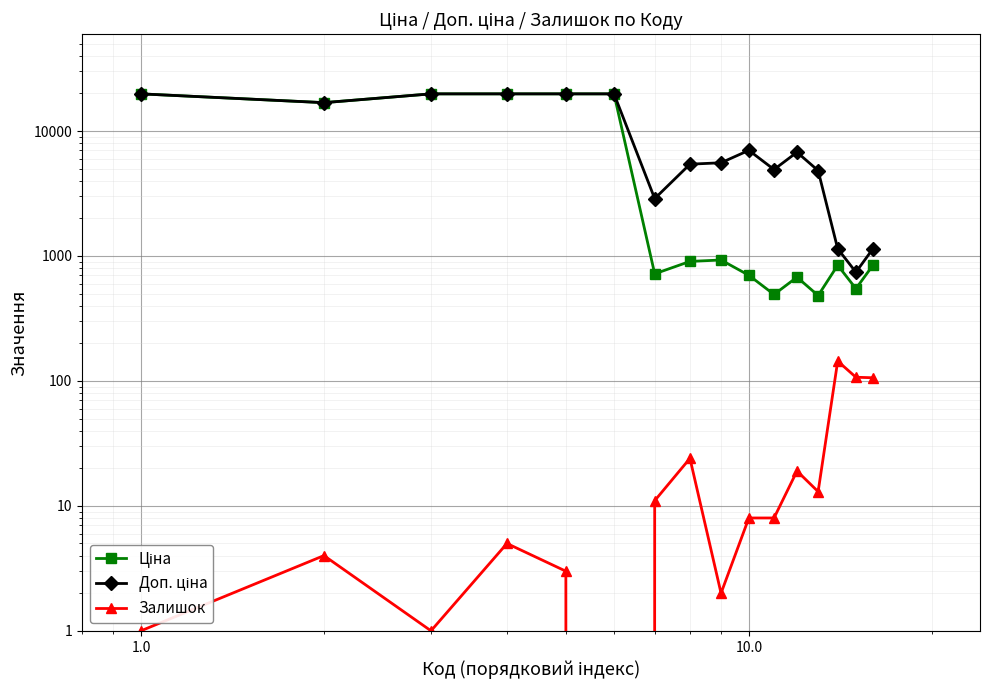

True or false: Ціна has more than 0 points higher than both neighbors.

True